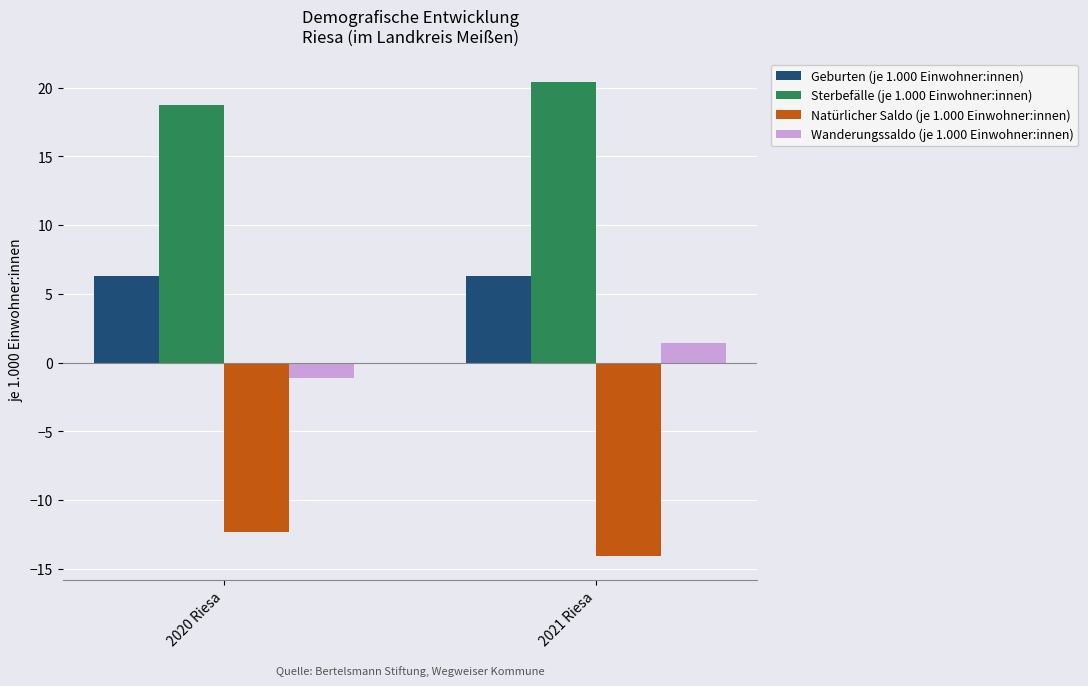

Which series has the largest total across all categories?

Sterbefälle (je 1.000 Einwohner:innen)